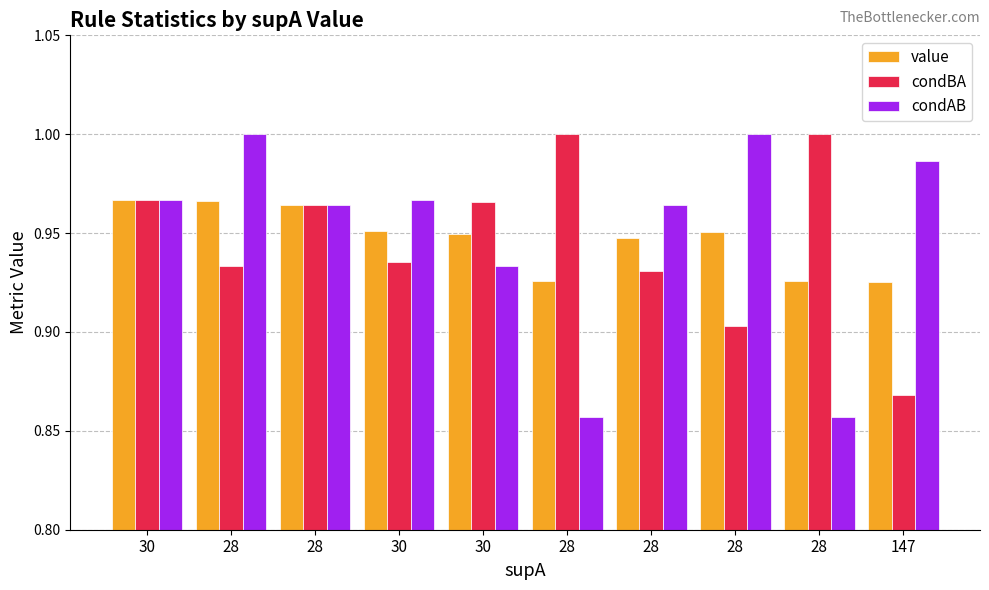

How many distinct data groups are displayed?

3